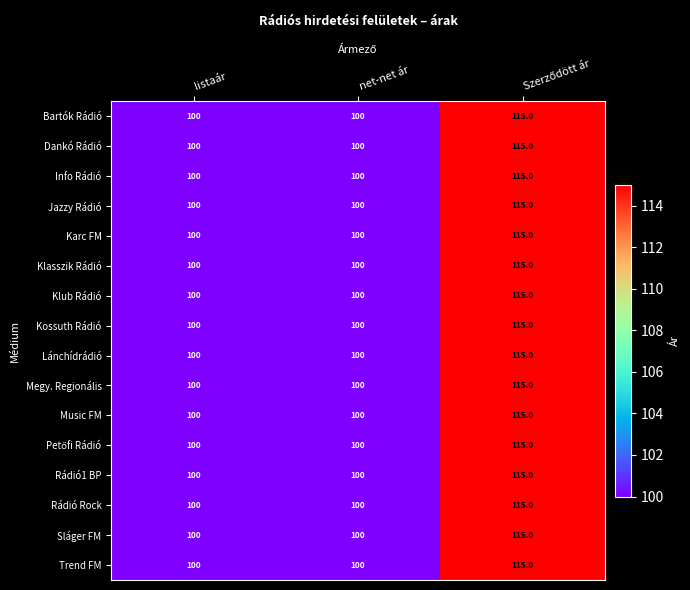

What is the sum of all Klub Rádió values?

315